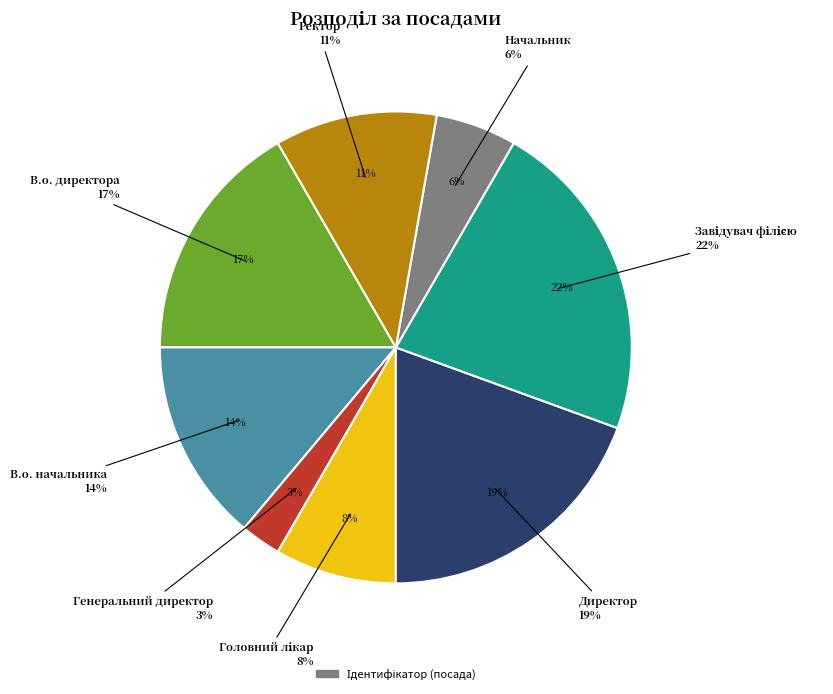

Which has a higher value, В.о. директора or Ректор?

В.о. директора